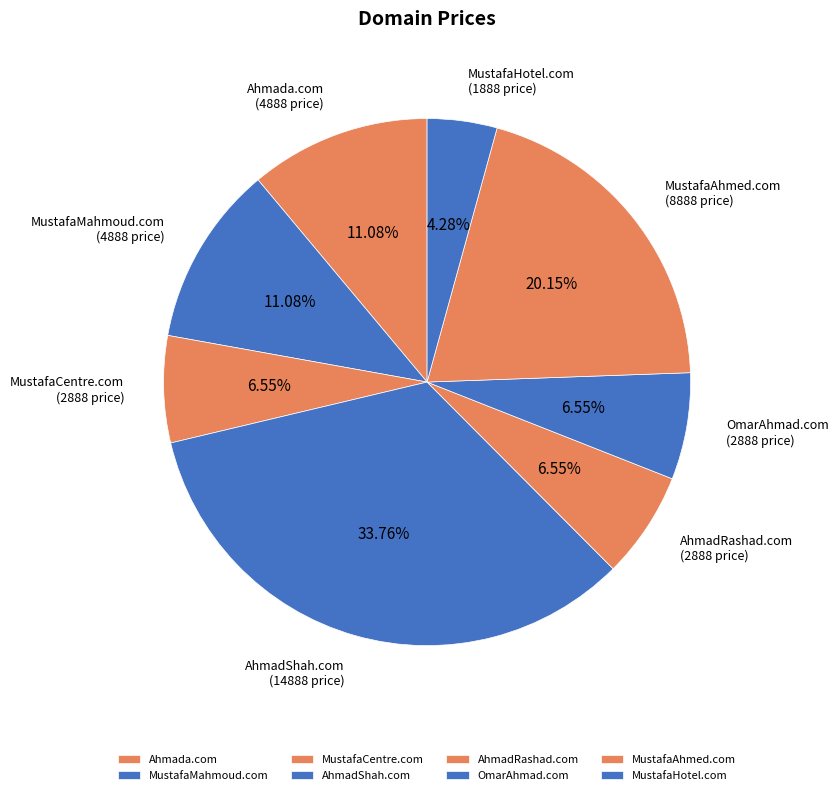

Which has a higher value, MustafaHotel.com or MustafaCentre.com?

MustafaCentre.com